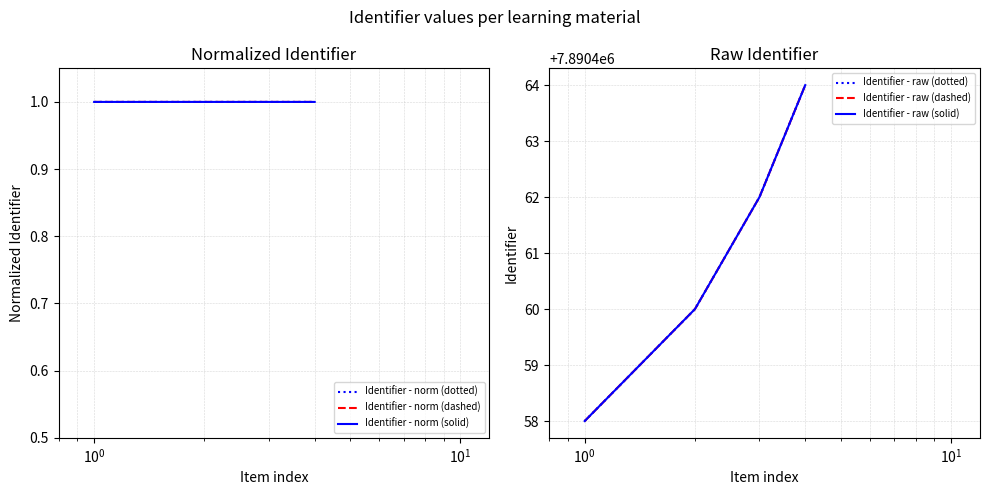

The Identifier - raw (dashed) series shows 13037997.8 at $\mathdefault{10^{1}}$. True or false?

False